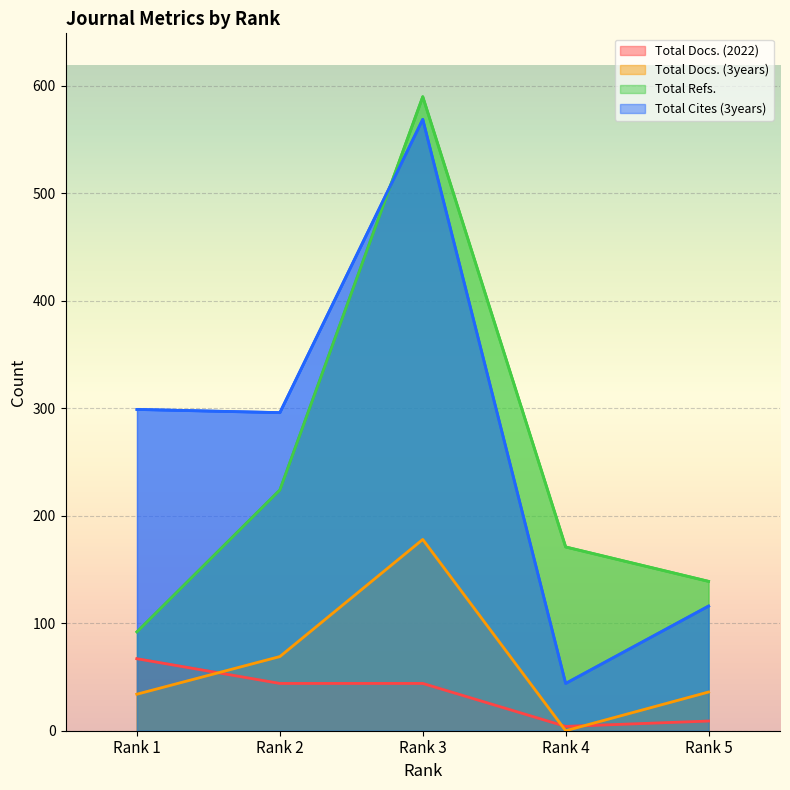

How many data points does each series have?

5